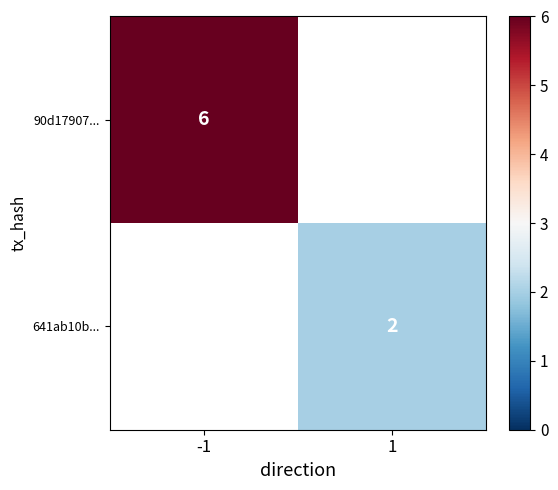

Count the number of categories in the chart.

2